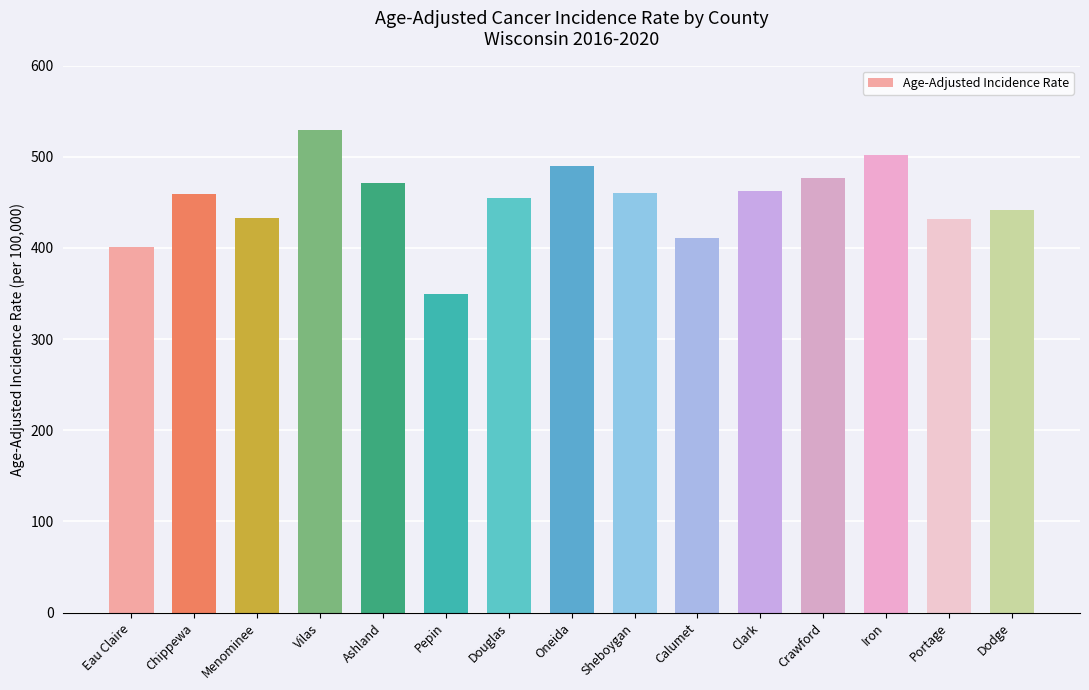

What is the change in value from Chippewa to Vilas?

+70.2